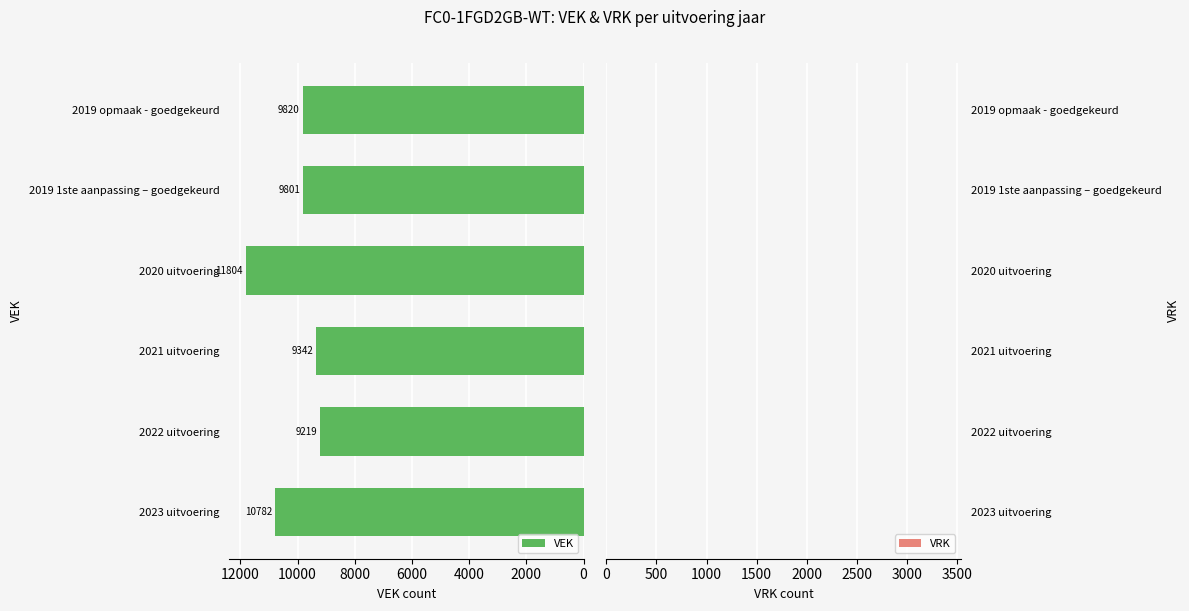

The value at 2019 1ste aanpassing – goedgekeurd is 9801. True or false?

True